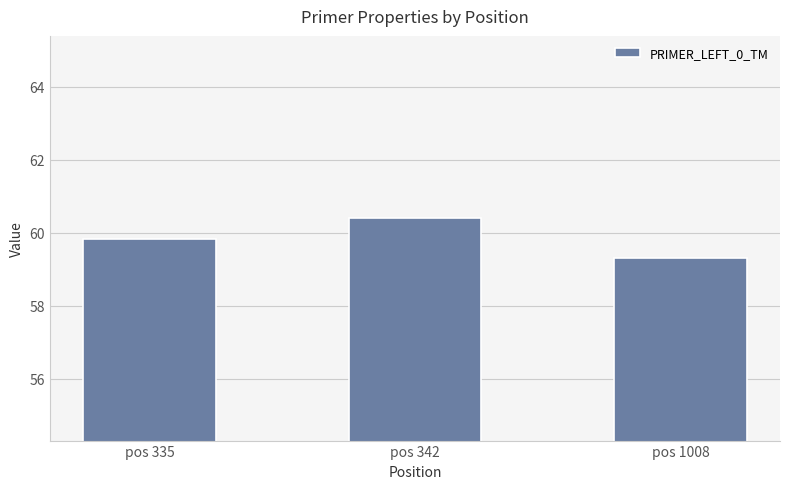

Reading left to right, transcribe all the data shown in this chart.

pos 335=59.8	pos 342=60.4	pos 1008=59.3